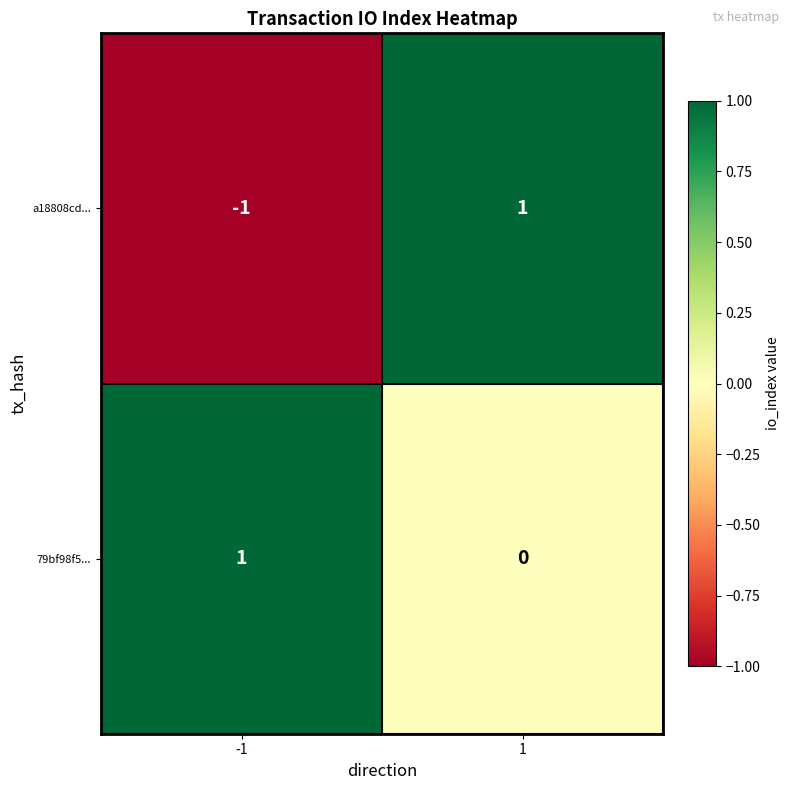

Which series has the largest range (max minus min)?

a18808cd...